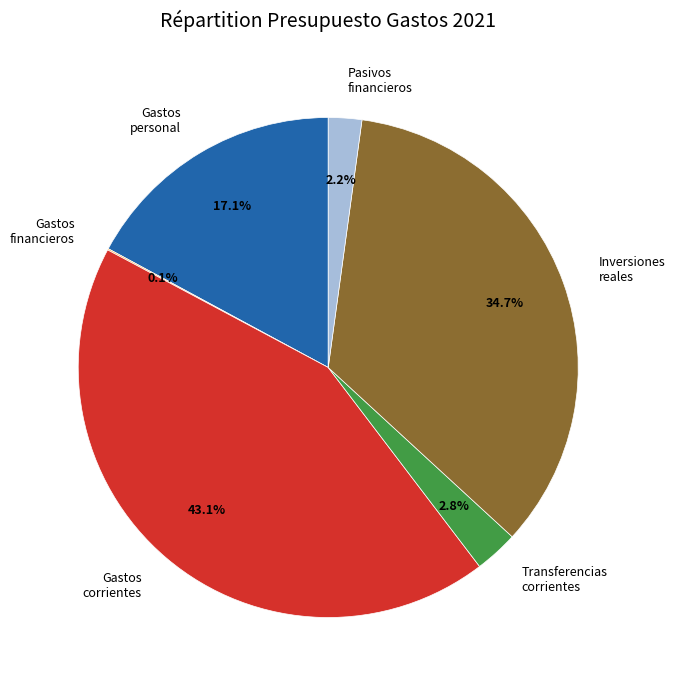

Does any single category account for the majority?

No